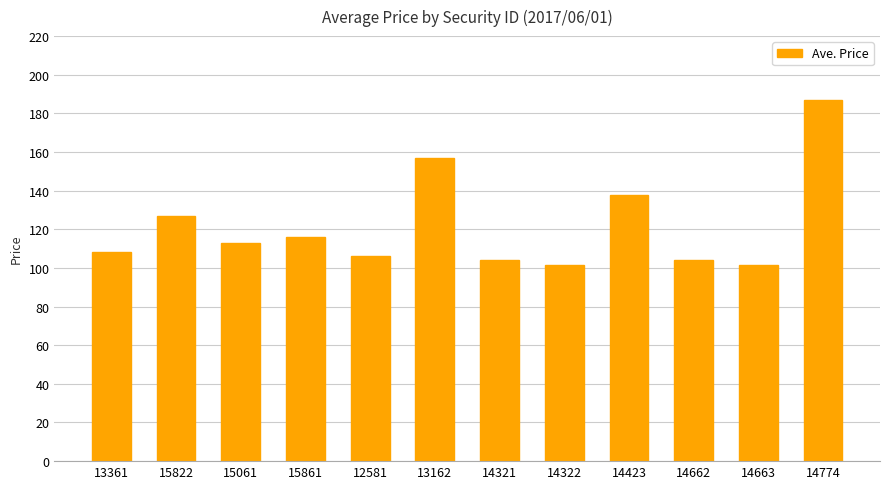

Are the bars grouped side by side (vs. stacked)?

No